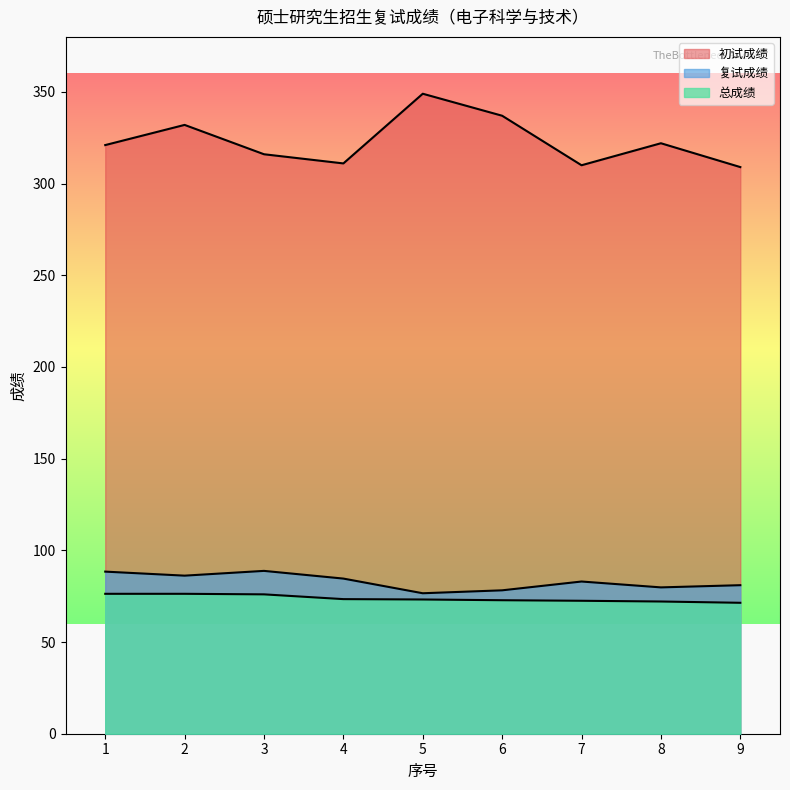

What is the difference between the 复试成绩 values at 6 and 3?

10.6